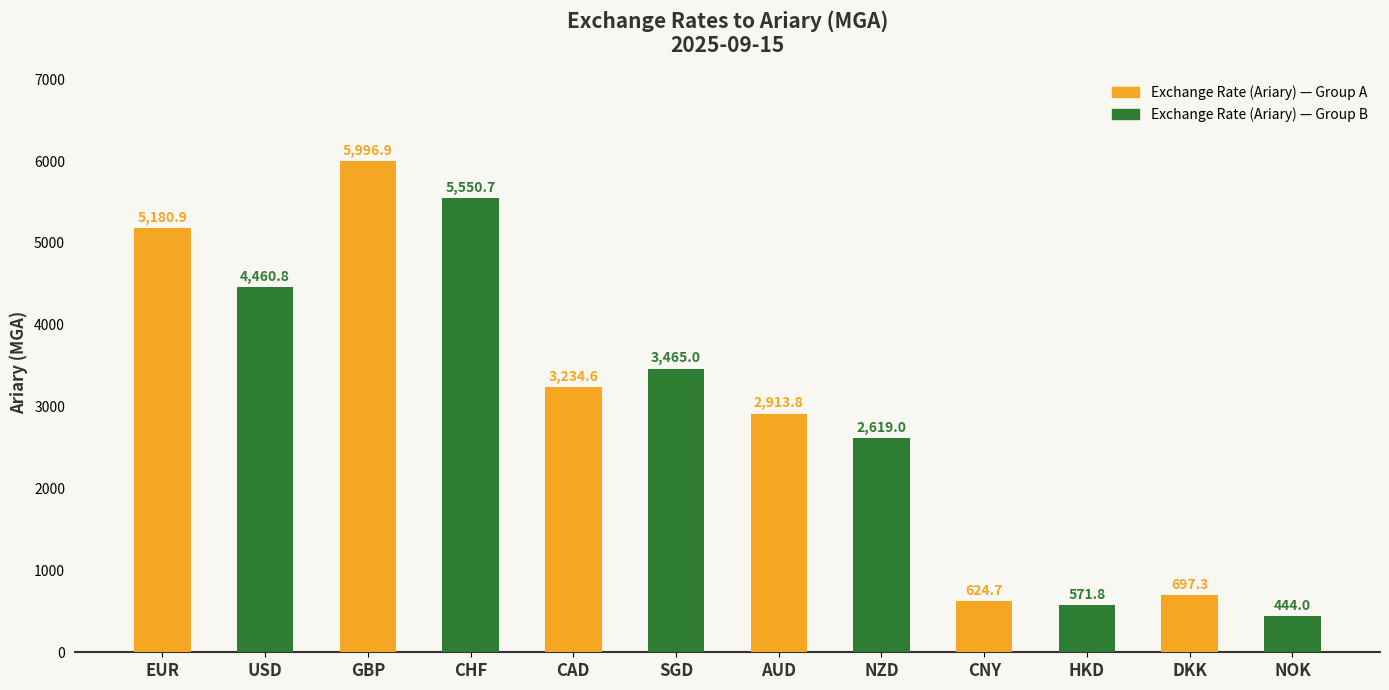

Which label corresponds to the smallest value in the chart?

NOK